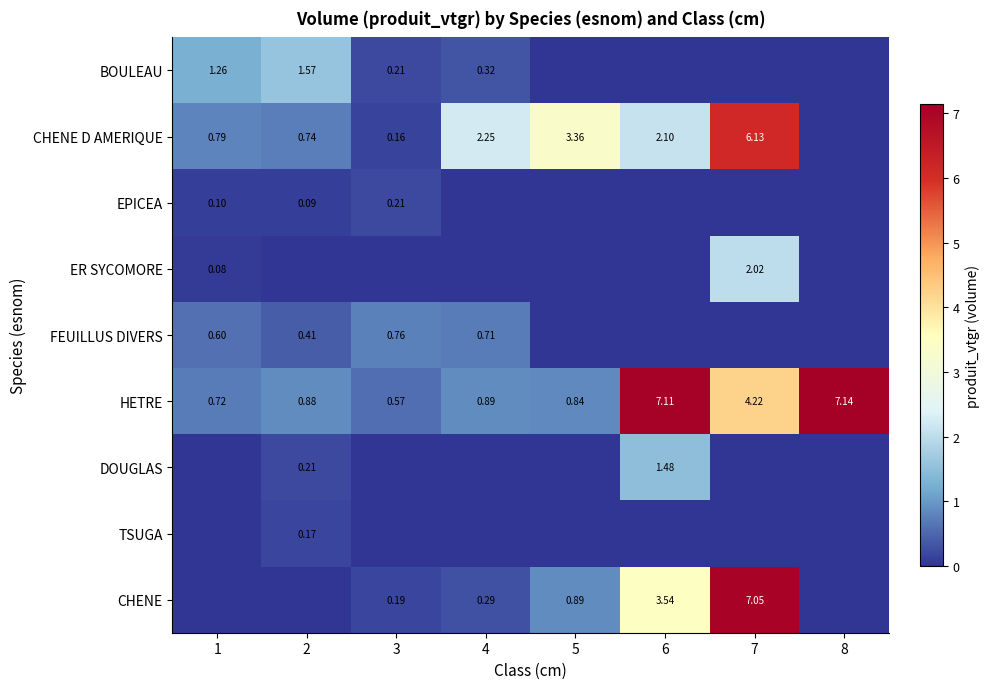

At which category does the chart reach its peak across all series?

8